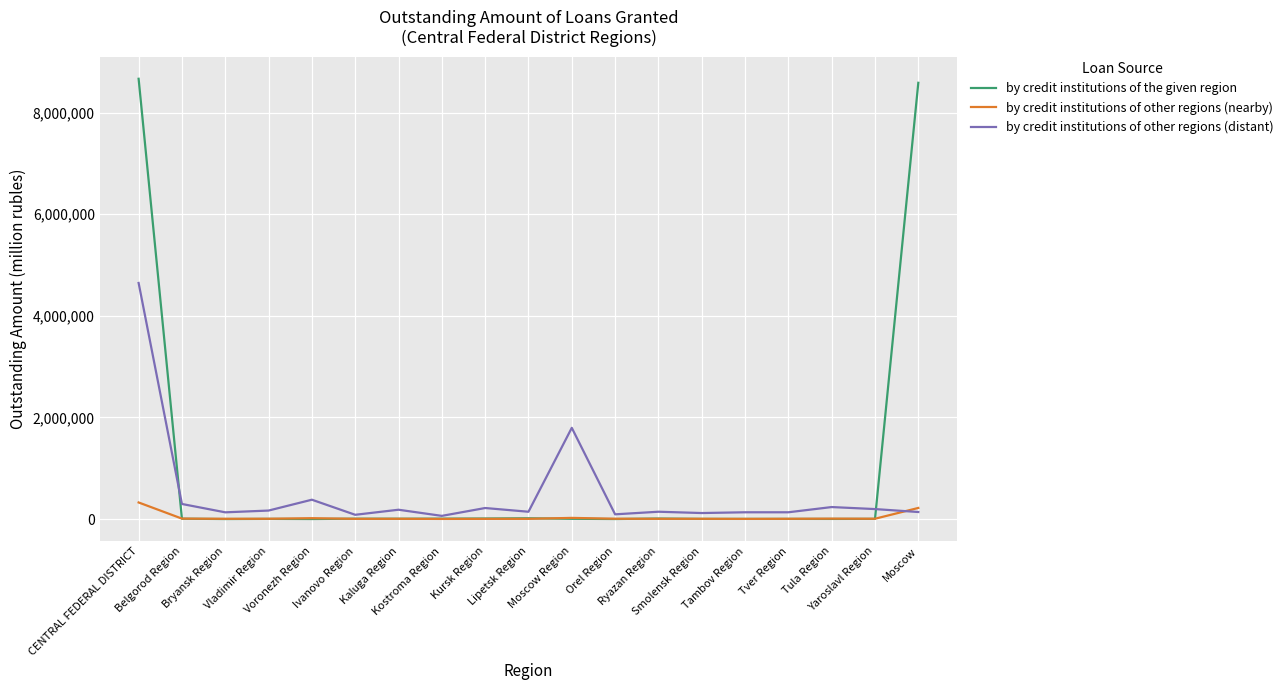

Which series has the largest total across all categories?

by credit institutions of the given region